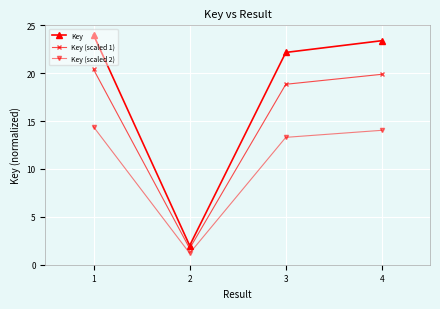

How many data points does each series have?

4